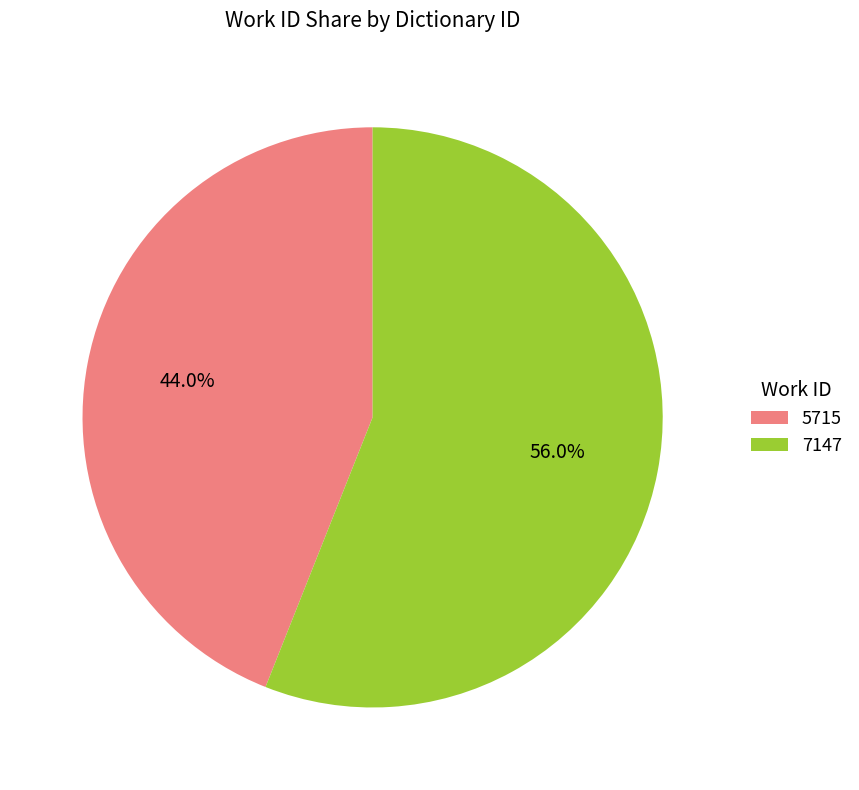

To the nearest percent, what is the combined percentage of 5715 and 7147?

100%